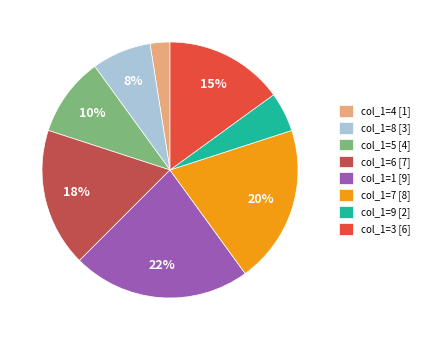

Which has a higher value, col_1=6 [7] or col_1=8 [3]?

col_1=6 [7]